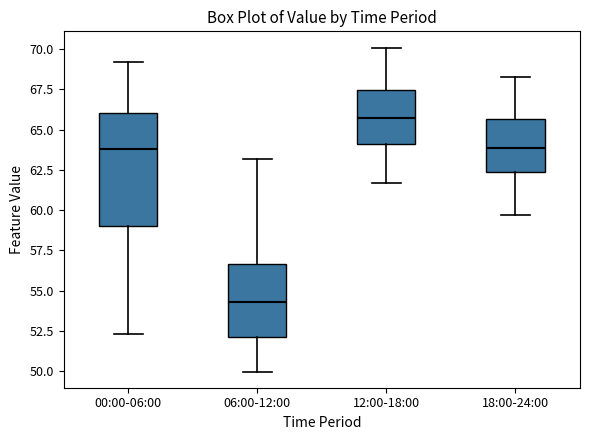

Which box's median line is the highest?

12:00-18:00